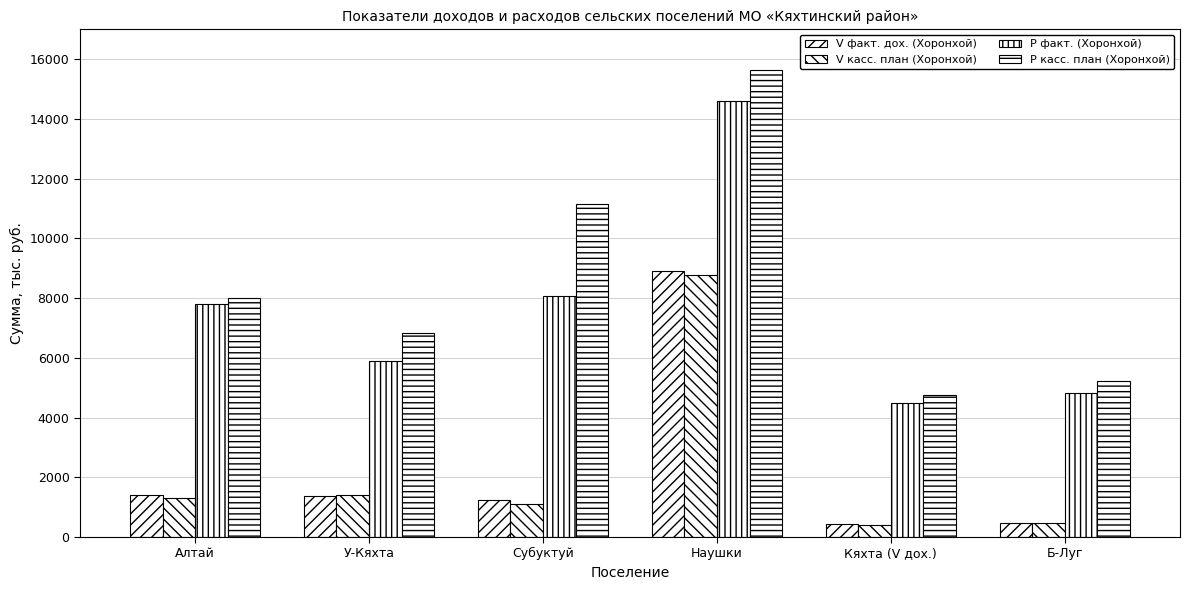

How many data points does each series have?

6